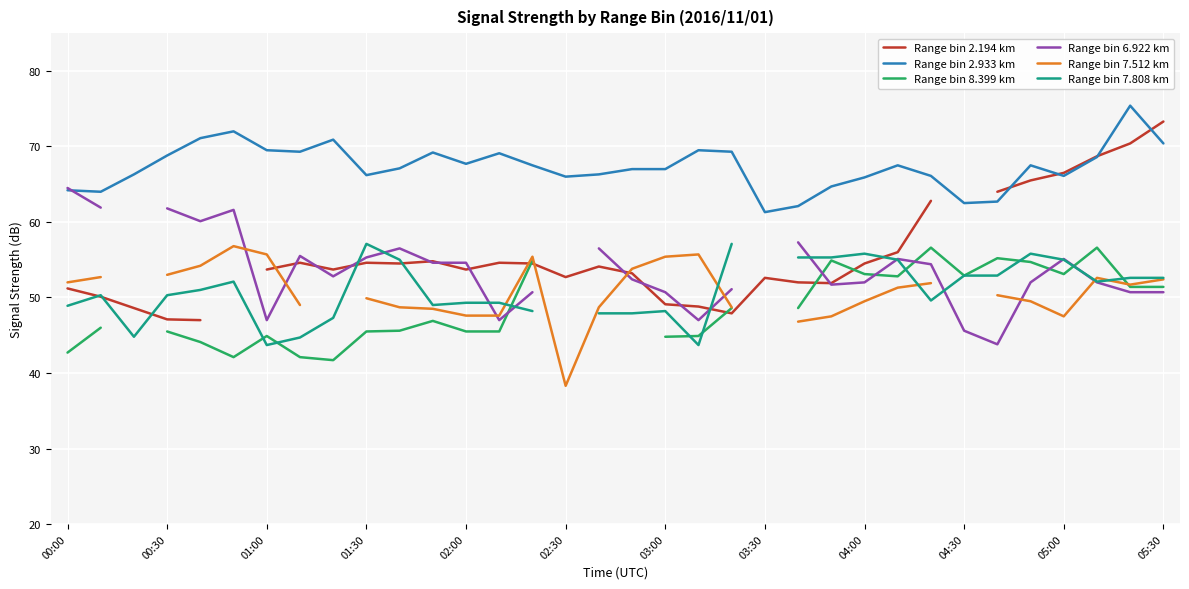

How many times do Range bin 7.512 km and Range bin 8.399 km cross each other?

1